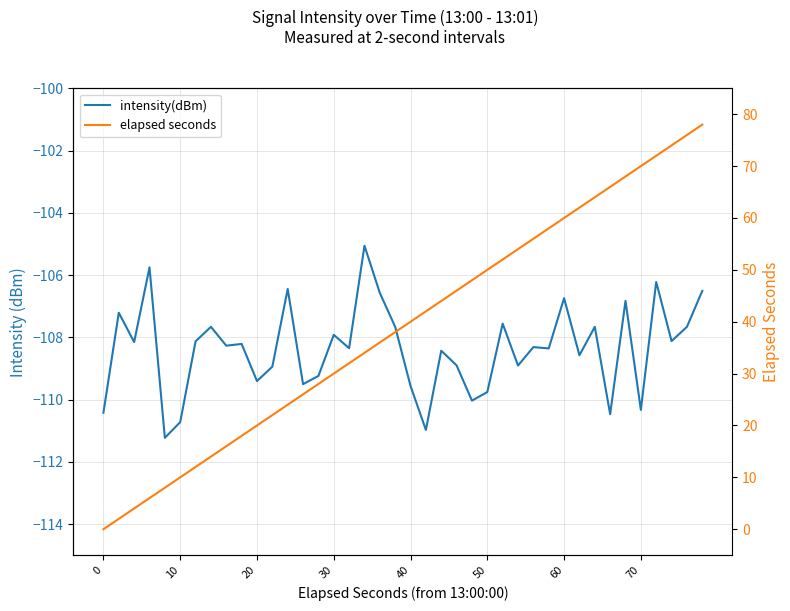

True or false: intensity(dBm) and elapsed seconds intersect in this chart.

False